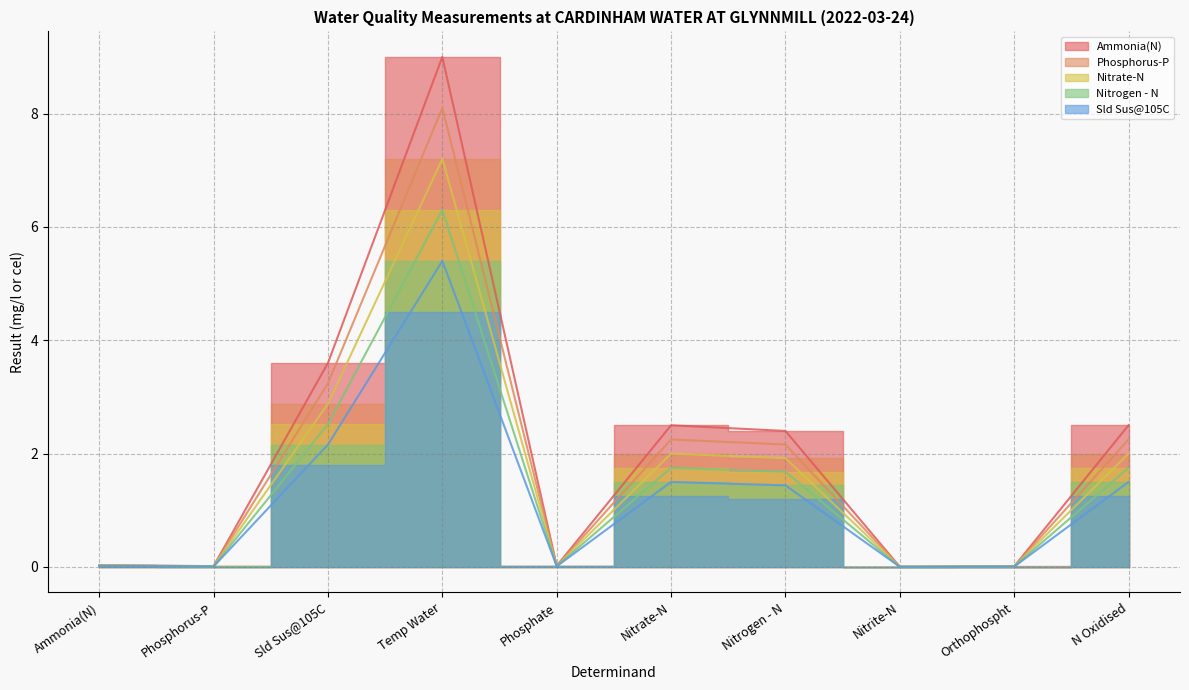

Where is Nitrogen - N (line) nearest to the value 3?

Sld Sus@105C